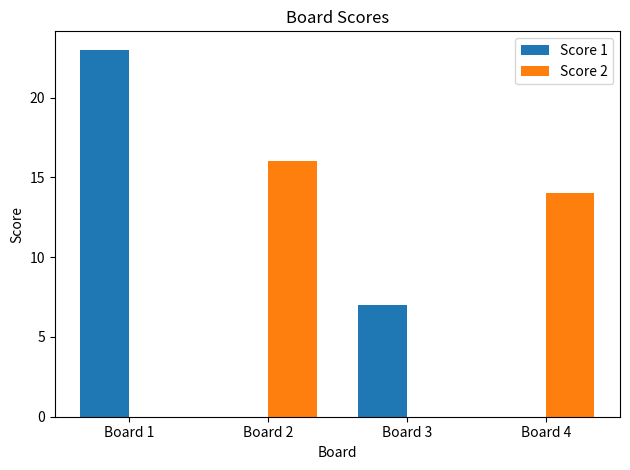

Are the bars horizontal?

No